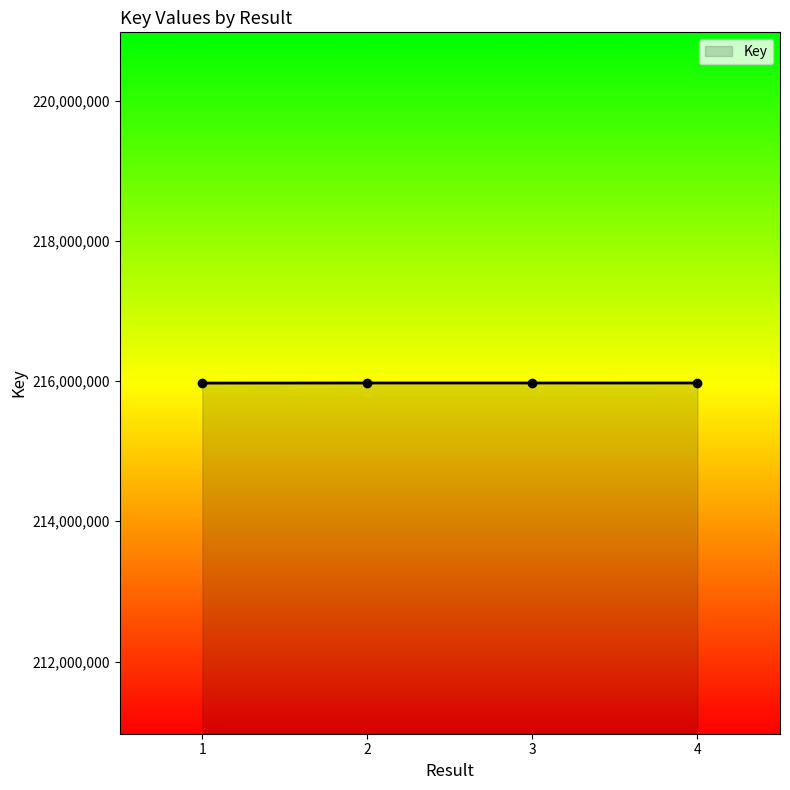

What is the sum of all values?

863886649